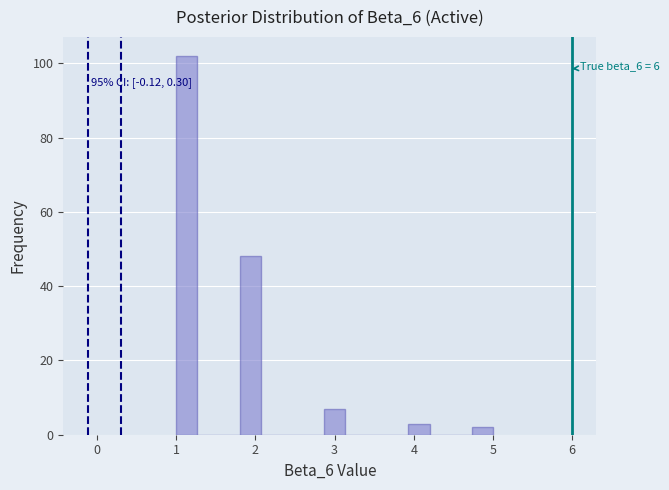

Read against the x-axis, roughly where is the centre of the tallest bar?

1.1